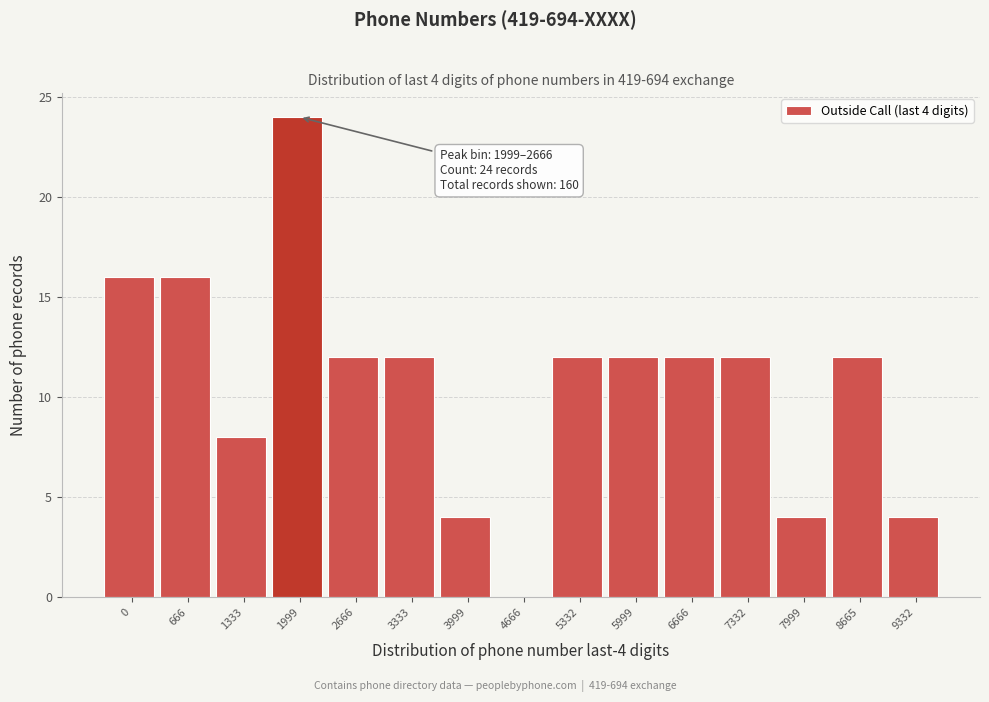

Reading left to right, list all the values displayed in this chart.

0=16	666=16	1333=8	1999=24	2666=12	3333=12	3999=4	4666=0	5332=12	5999=12	6666=12	7332=12	7999=4	8665=12	9332=4